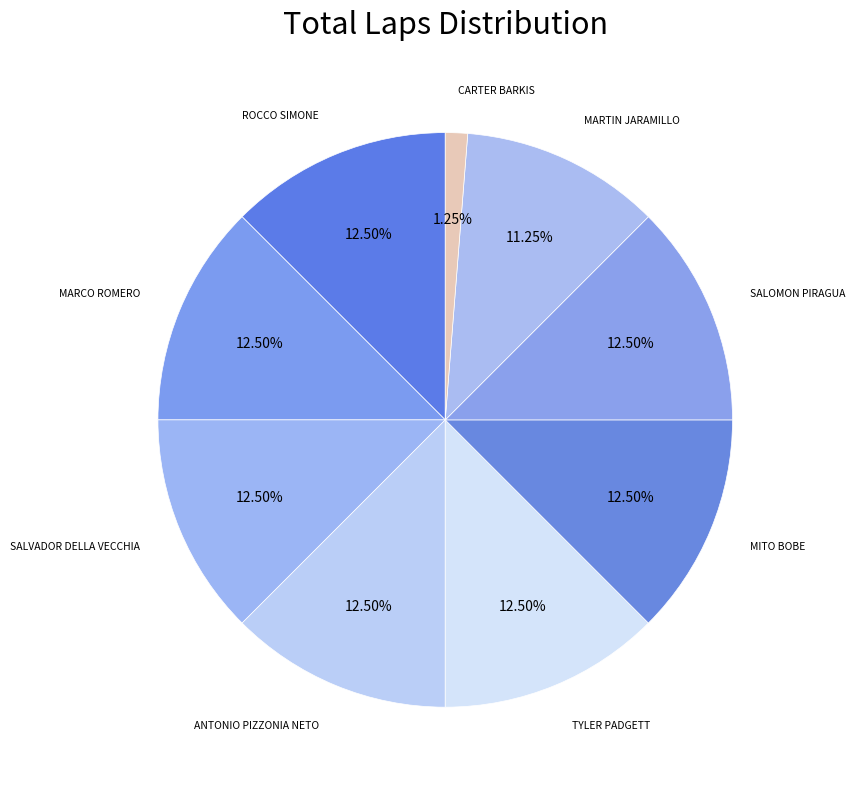

Does any single category account for the majority?

No